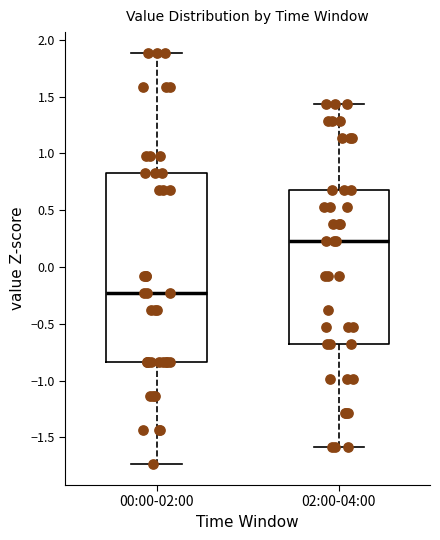

Reading left to right, read every box against the y-axis: the position of its median line, the range the box covers, and the ends of its whiskers. The values are not printed on the chart, so give them approximately, as read against the axis.

00:00-02:00: median -0.25, box -0.85 to 0.85, whiskers -1.75 to 1.90
02:00-04:00: median 0.20, box -0.70 to 0.70, whiskers -1.60 to 1.45